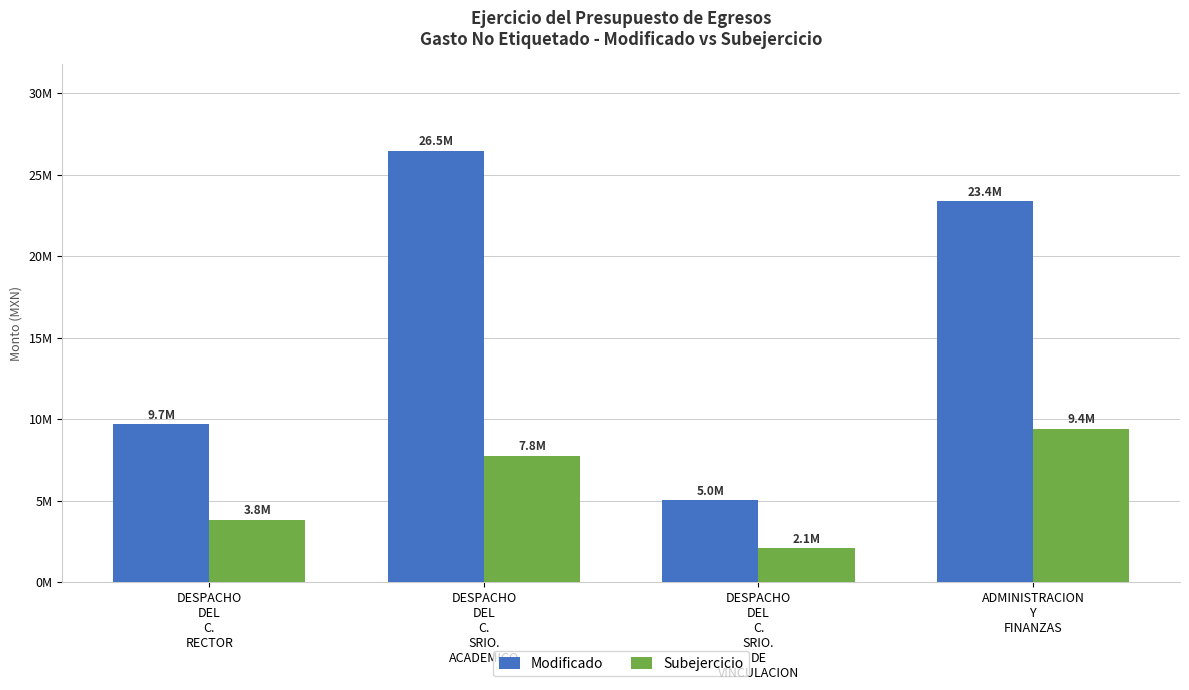

Does the chart contain any negative values?

No